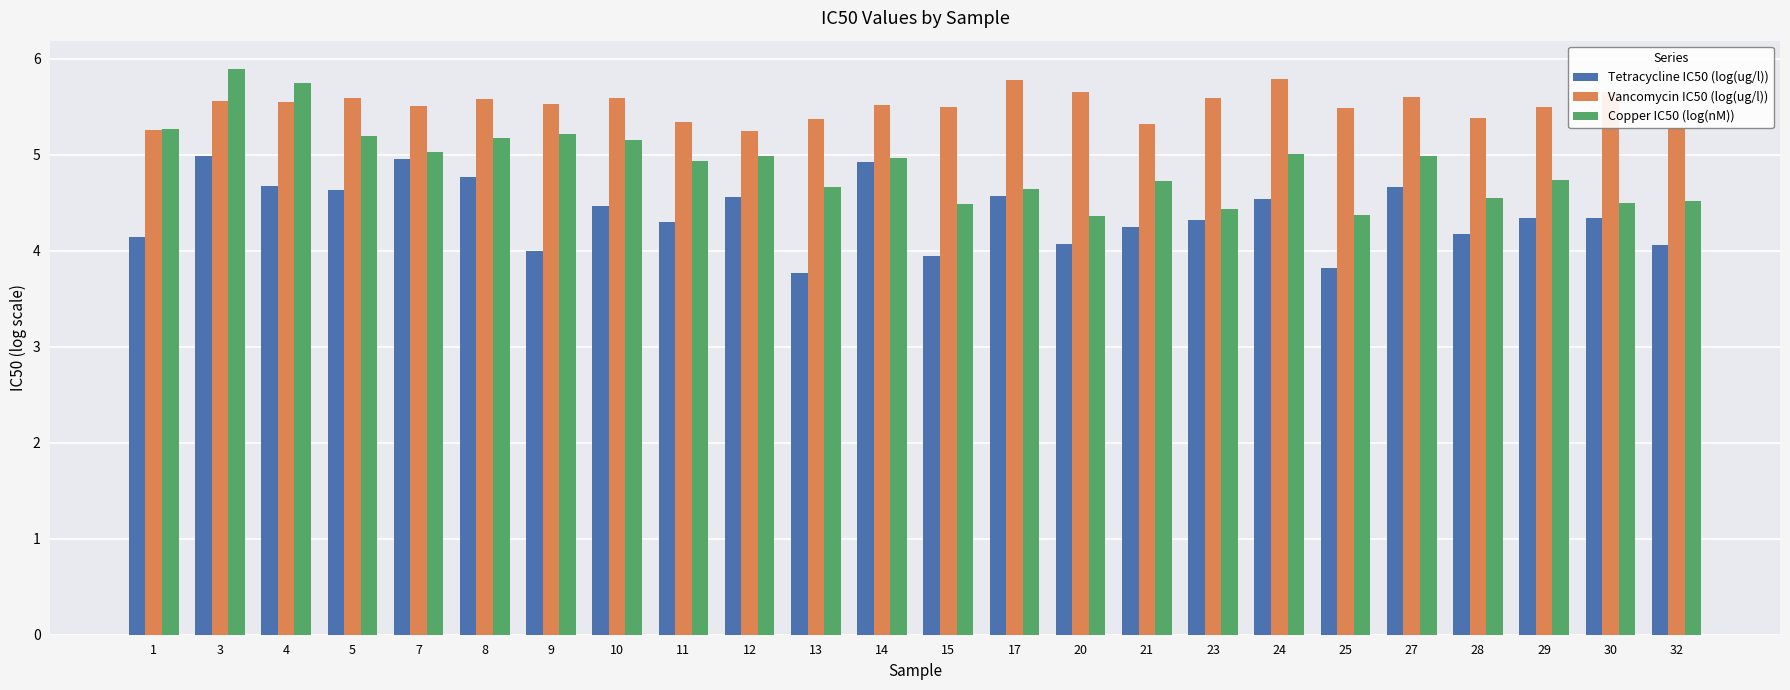

The value of Vancomycin IC50 (log(ug/l)) at 24 is 5.8. True or false?

True